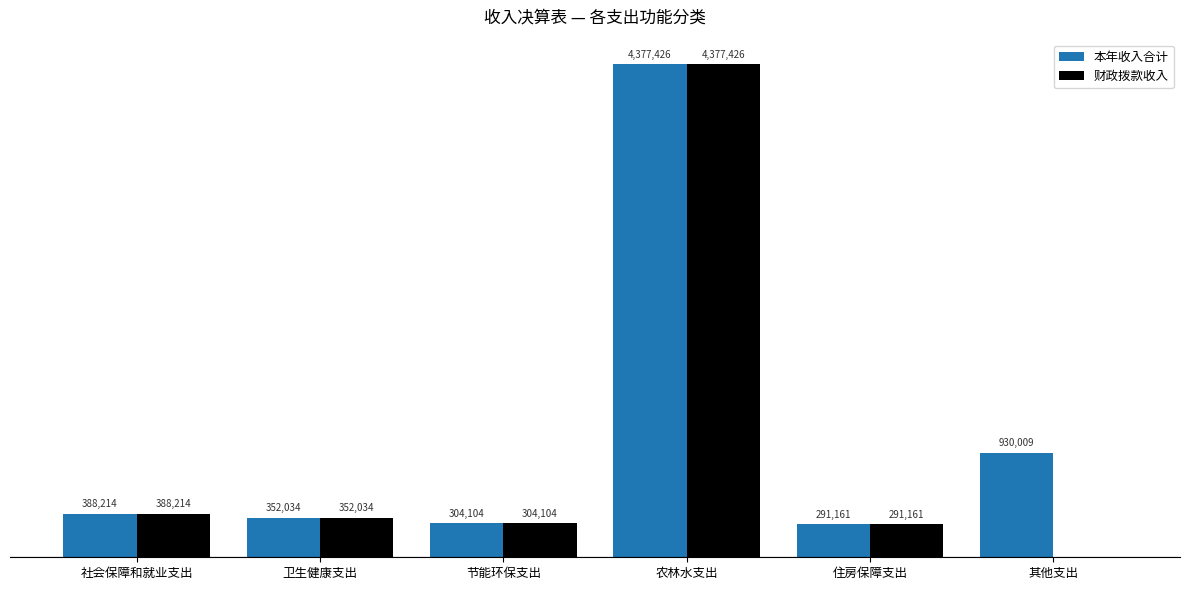

What is the sum of the 本年收入合计 values at 卫生健康支出 and 社会保障和就业支出?

740248.3